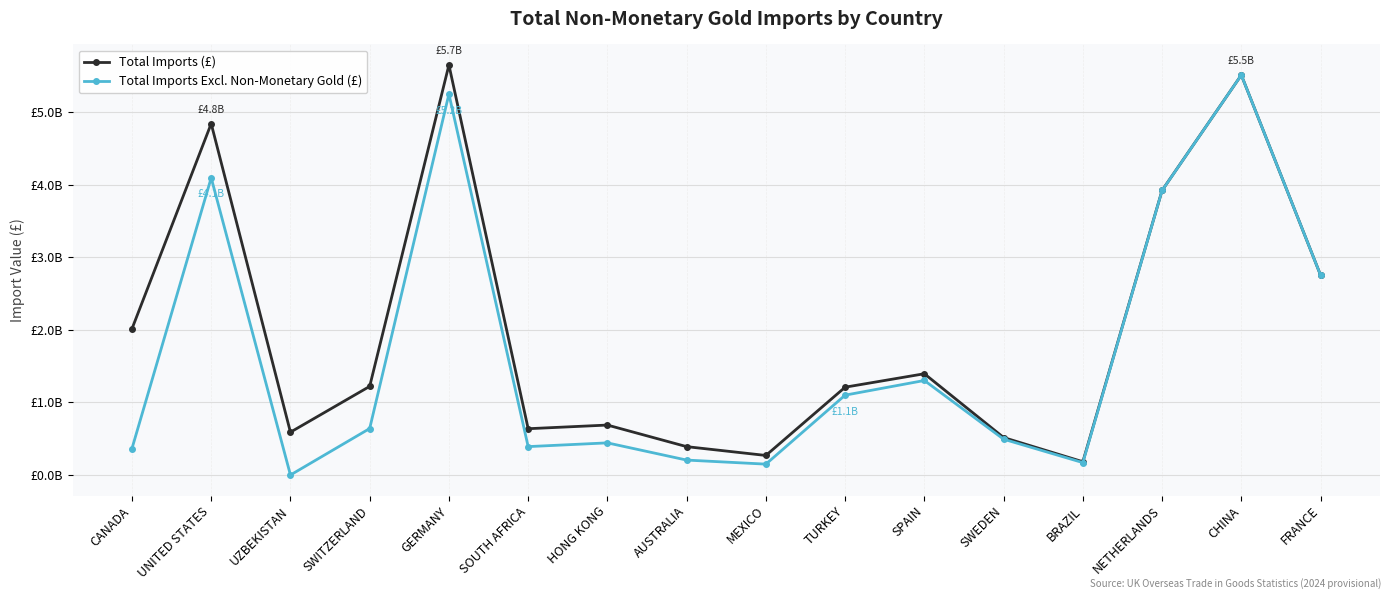

Where is the first local maximum for Total Imports Excl. Non-Monetary Gold (£)?

UNITED STATES